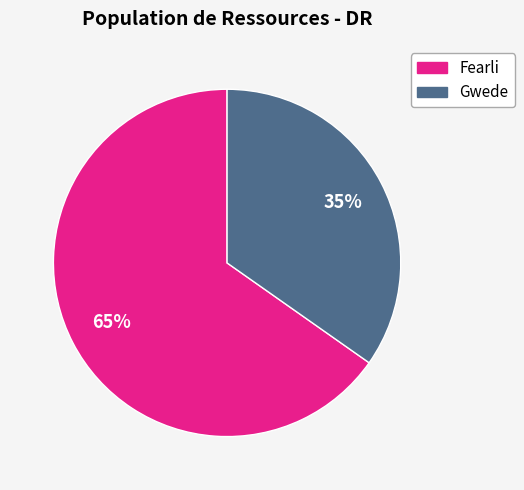

Do Fearli and Gwede together represent more than half of the pie?

Yes